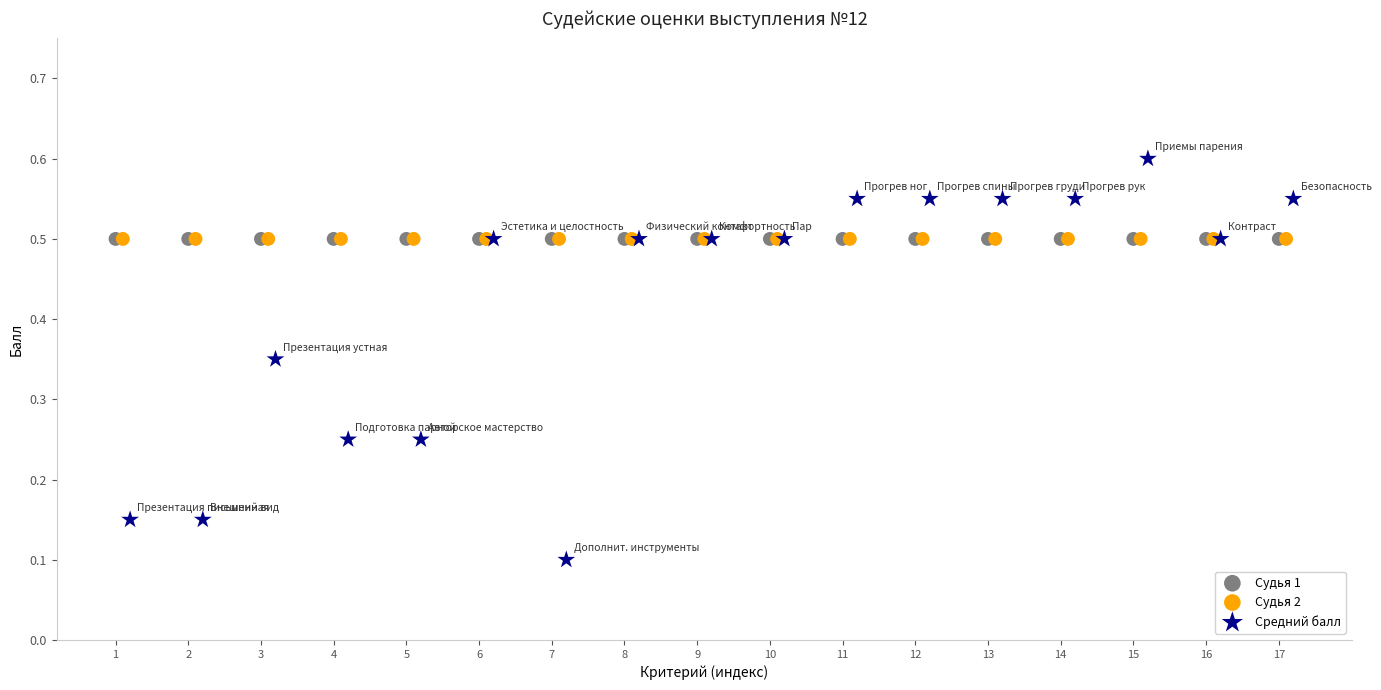

Which series contains the highest Y value?

Средний балл